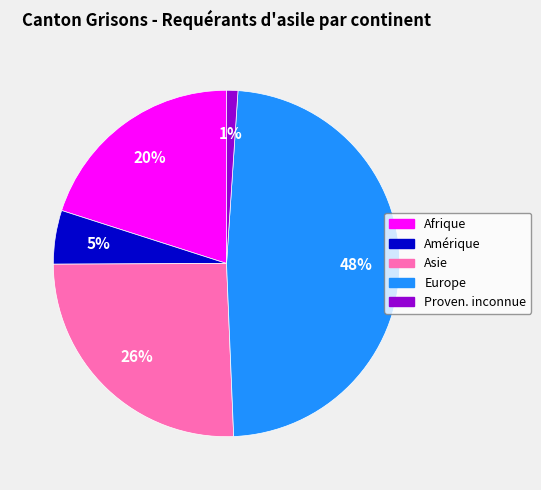

Which slice is the smallest?

Proven. inconnue